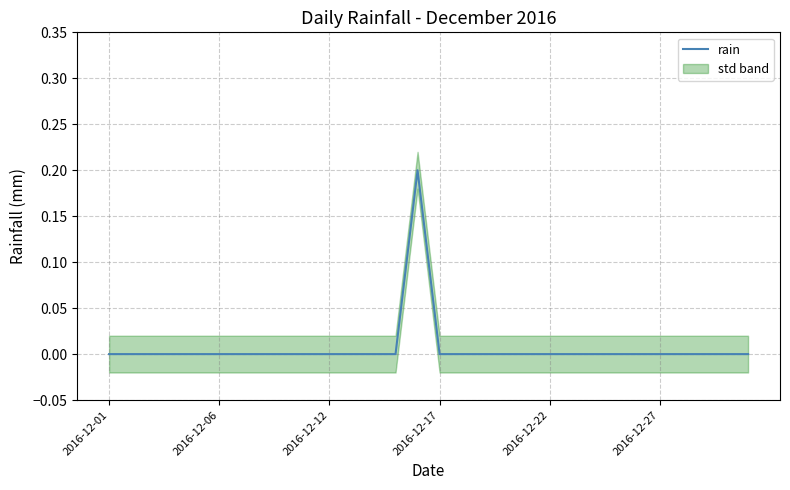

Does the chart have visible grid lines?

Yes